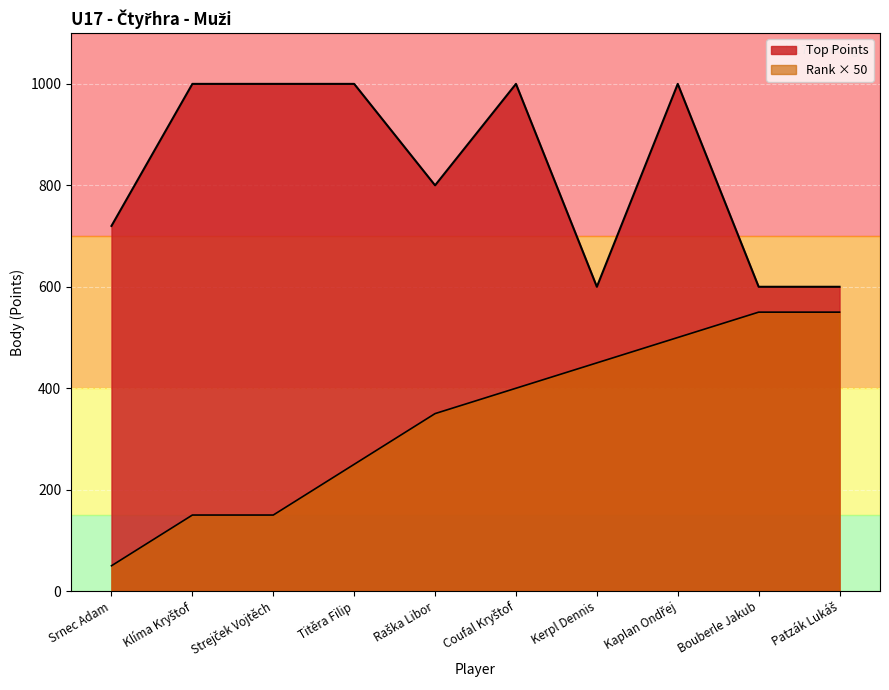

Rank the categories by Rank value from lowest to highest.

Srnec Adam, Klíma Kryštof, Strejček Vojtěch, Titěra Filip, Raška Libor, Coufal Kryštof, Kerpl Dennis, Kaplan Ondřej, Bouberle Jakub, Patzák Lukáš